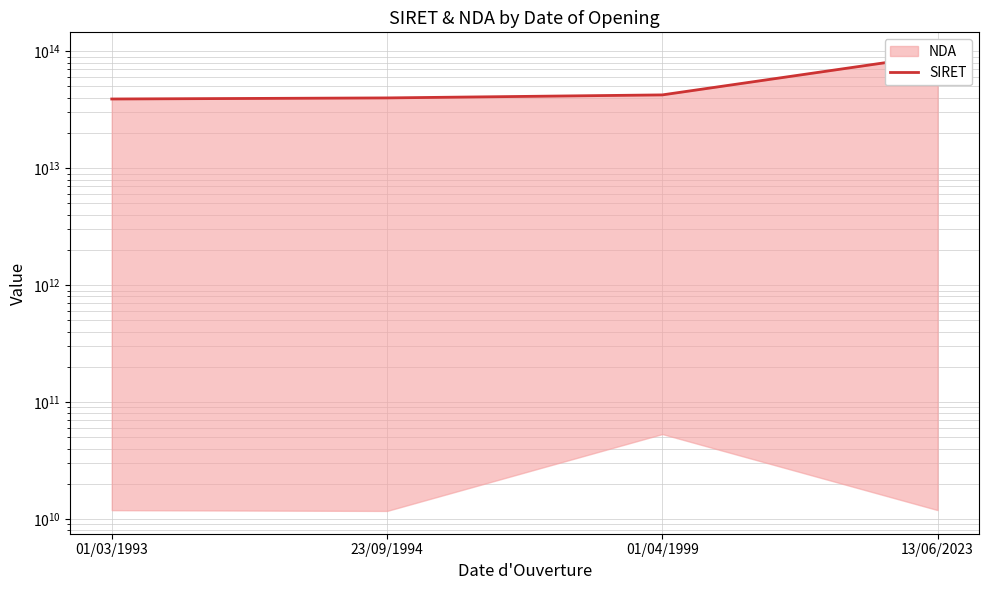

What is the label of the 2nd point from the right?

01/04/1999